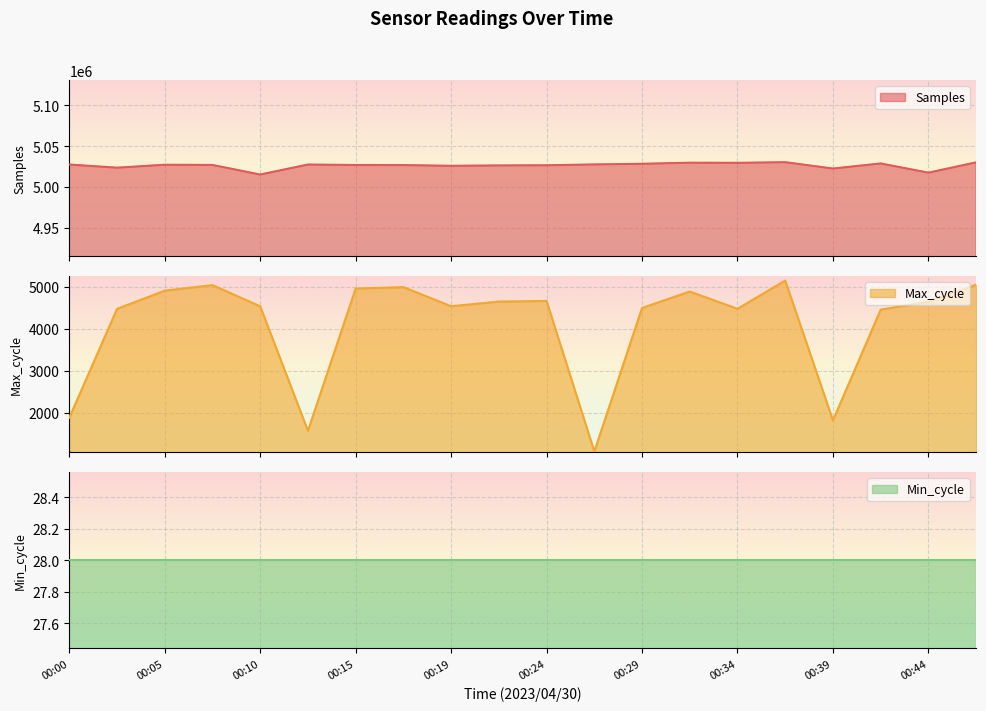

Is it true that Samples equals 6537812 at 00:39?

False